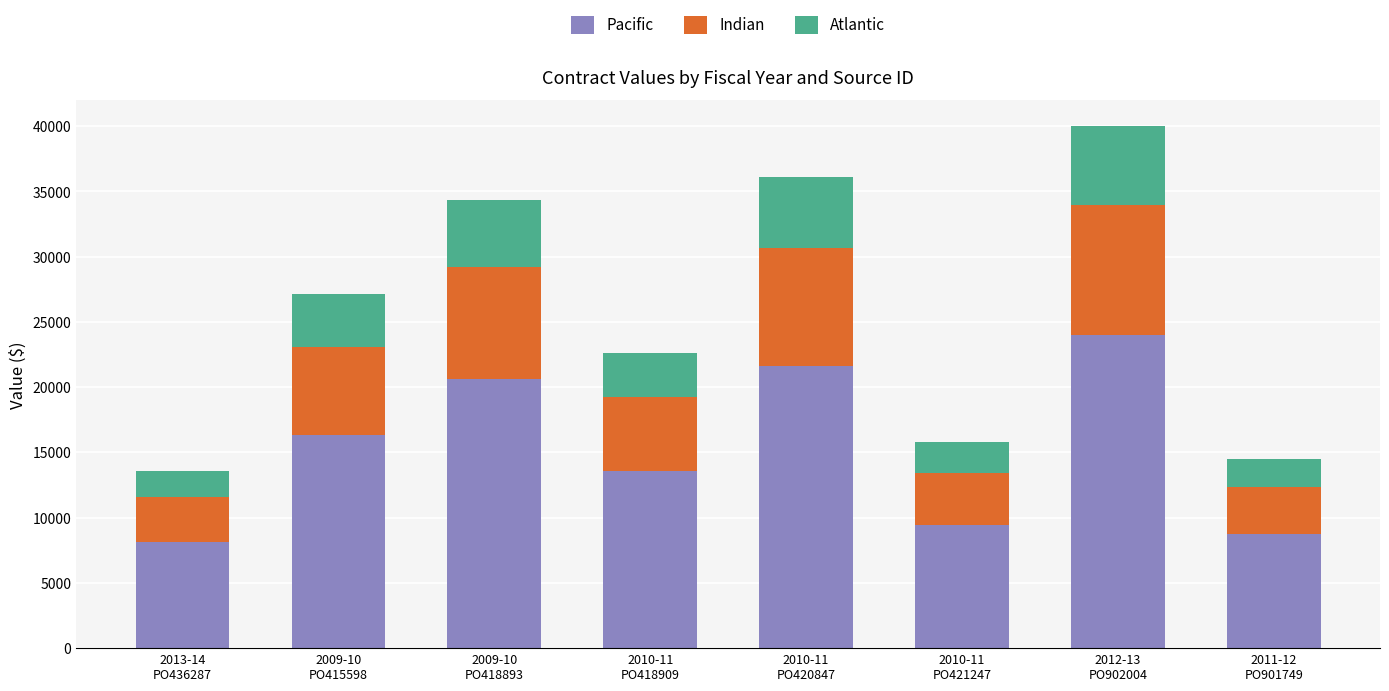

Reading left to right, transcribe the values for Pacific.

8160.6	16301.4	20617.2	13570.3	21655.2	9468.6	23987.9	8712.7